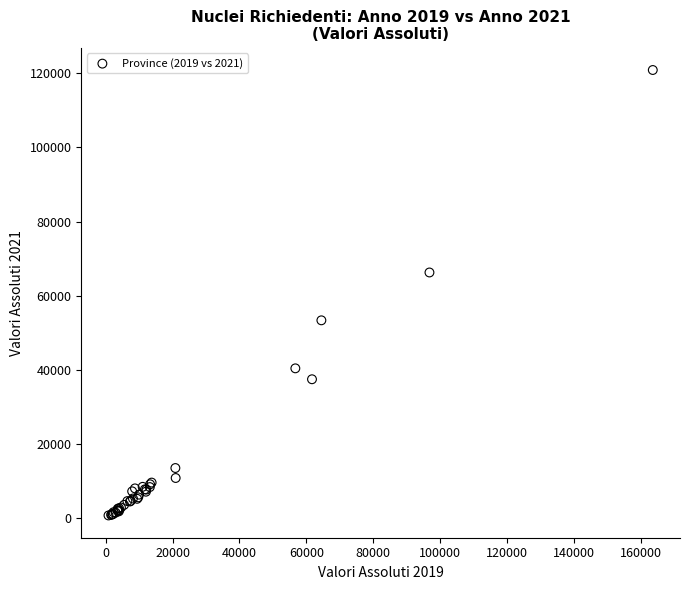

What Y value in the scatter plot is closest to 60842?

66302